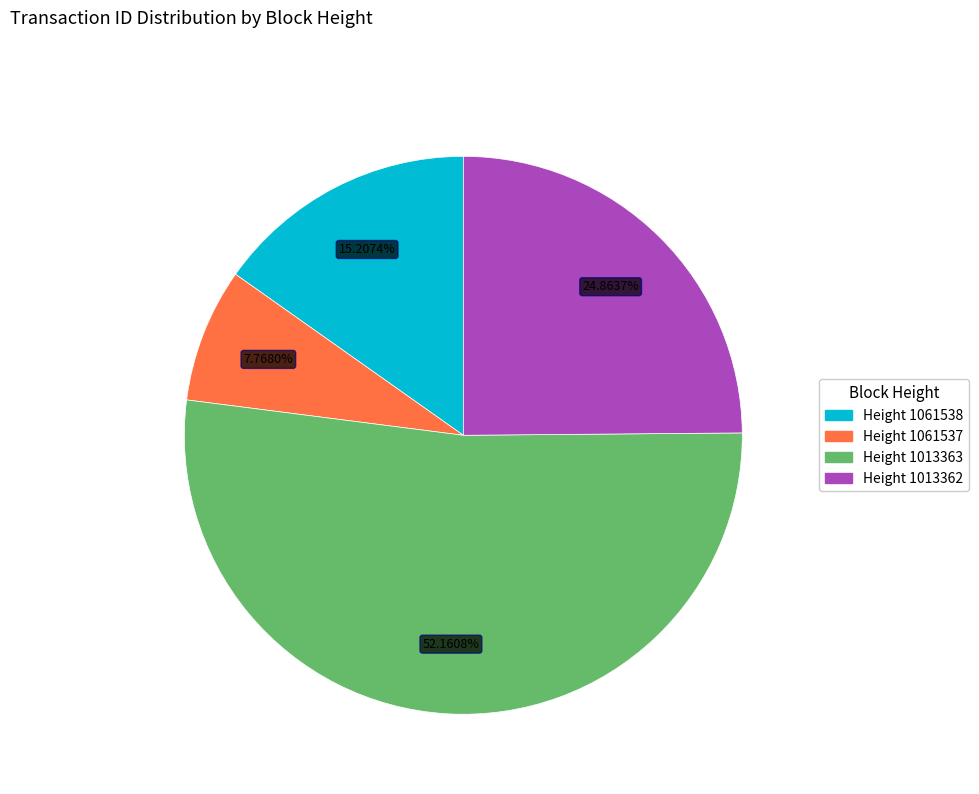

Which has a higher value, Height 1013362 or Height 1061537?

Height 1013362